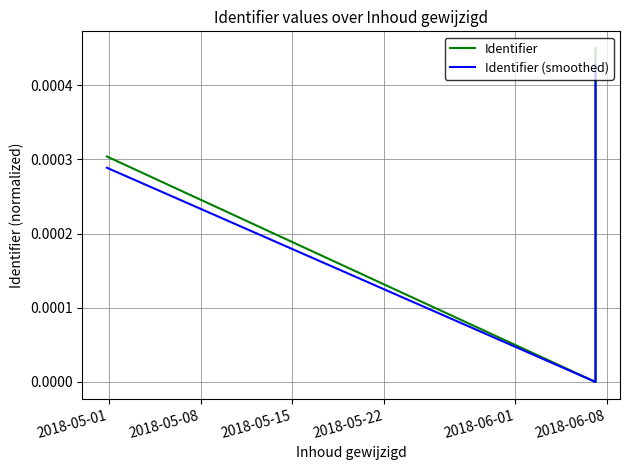

Which series has the widest spread of values?

Identifier